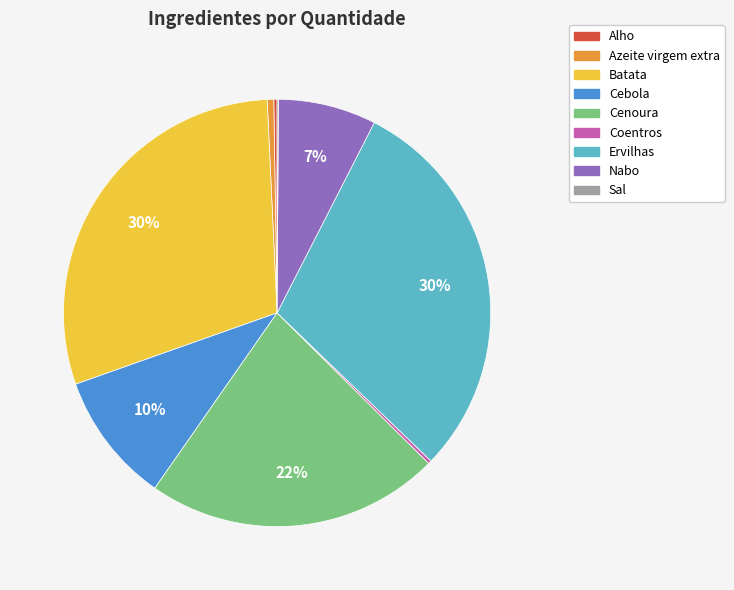

Is the sum of Azeite virgem extra and Nabo greater than half?

No